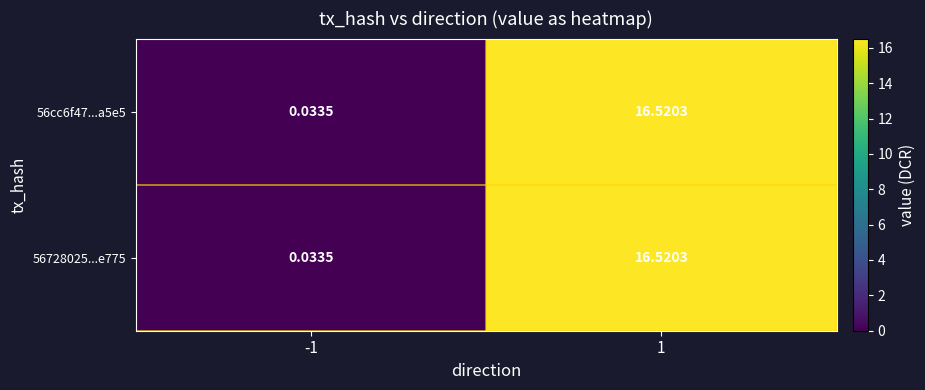

How many data points in 56cc6f47...a5e5 are above 16?

1